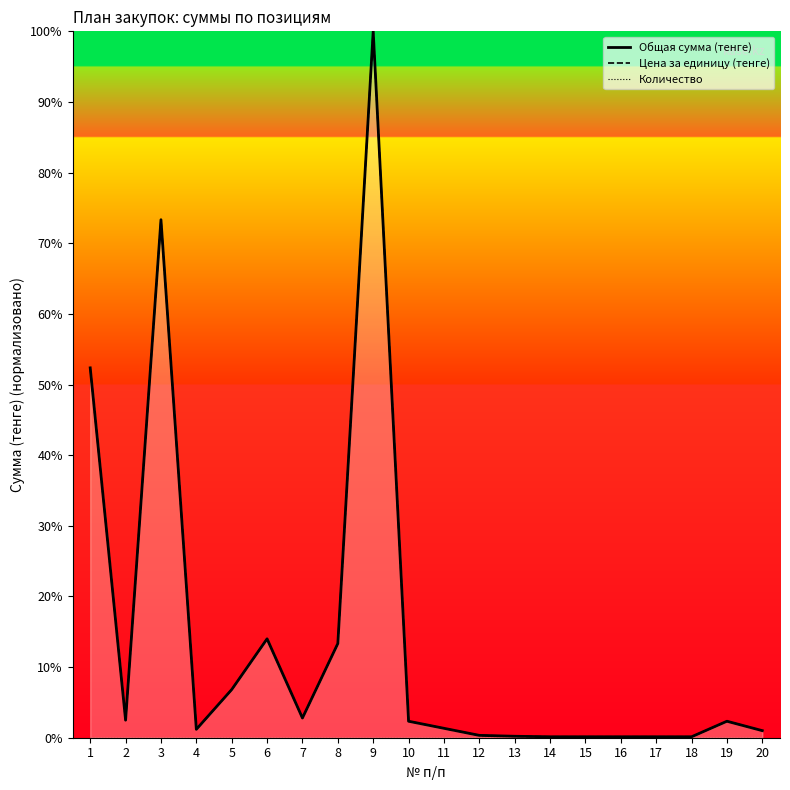

True or false: Цена за единицу (тенге) has a value of 2.3 at 10.

True